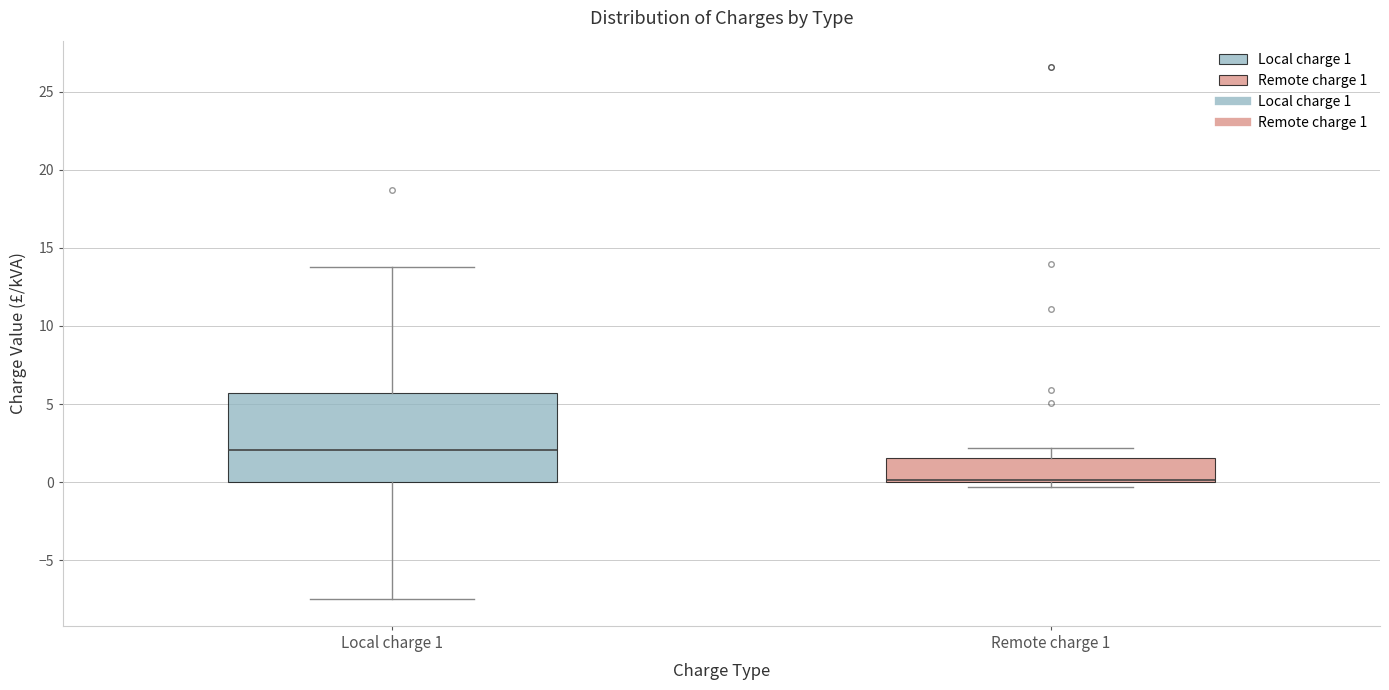

Which box is the tallest, from its lower edge to its upper edge?

Local charge 1